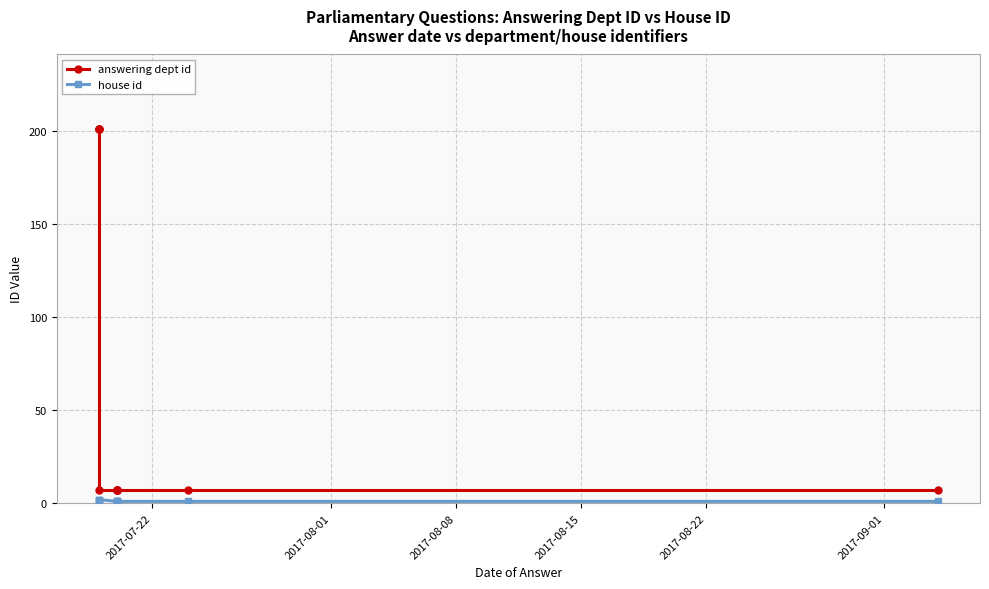

Count the answering dept id values in the range 7 to 201.

10